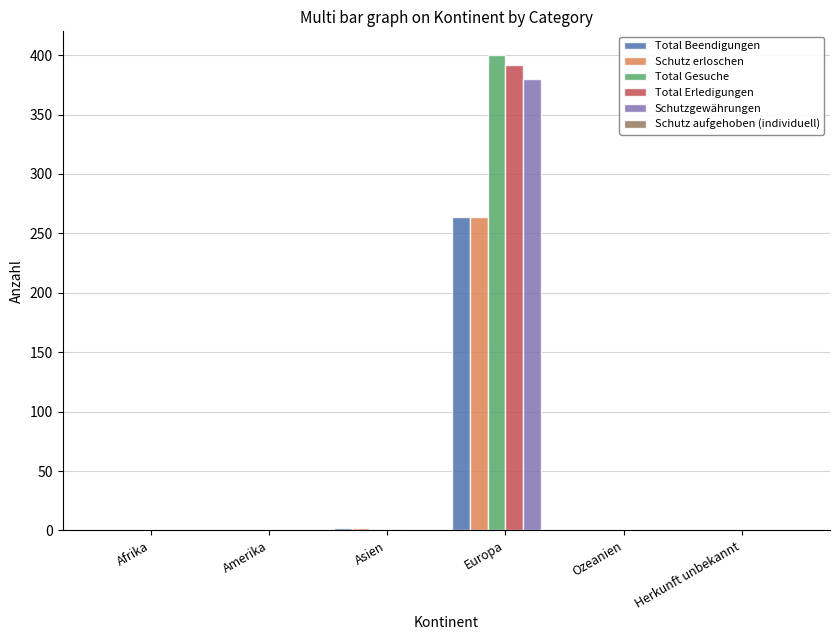

The Schutz erloschen series shows -129 at Amerika. True or false?

False